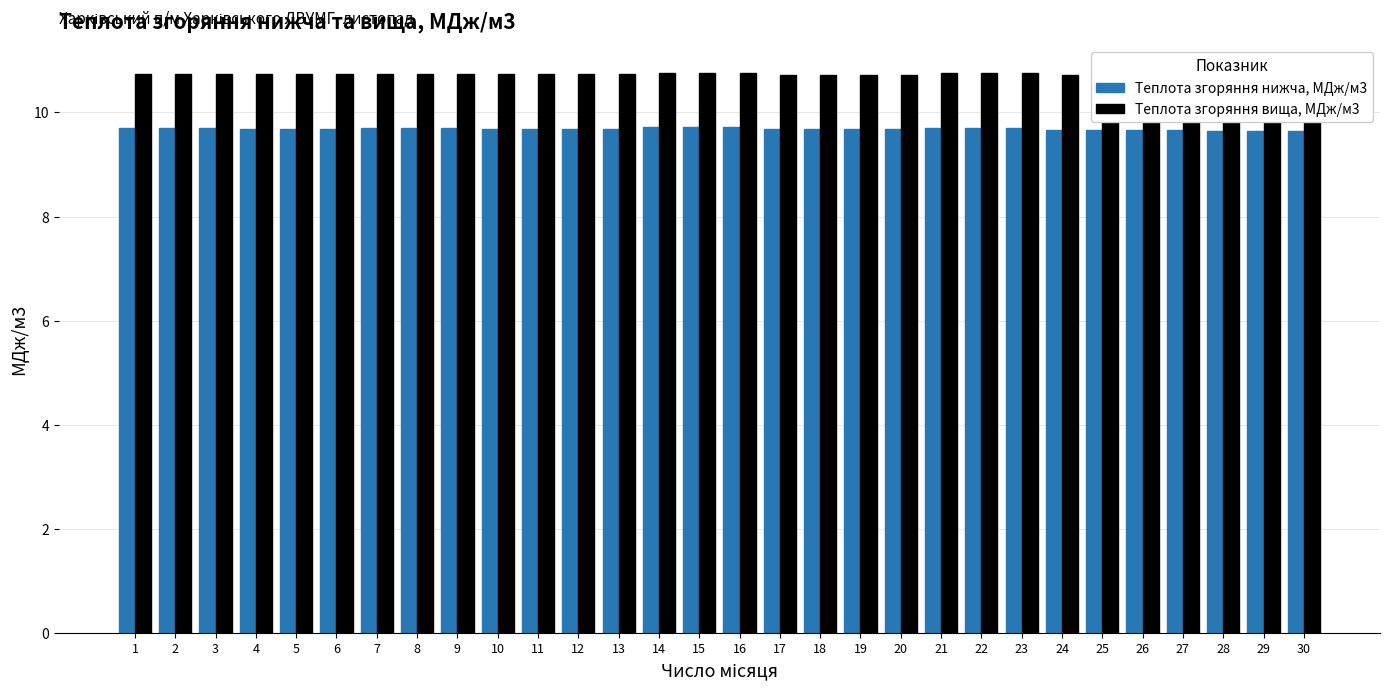

Count the Теплота згоряння нижча, МДж/м3 values in the range 9 to 10.

30